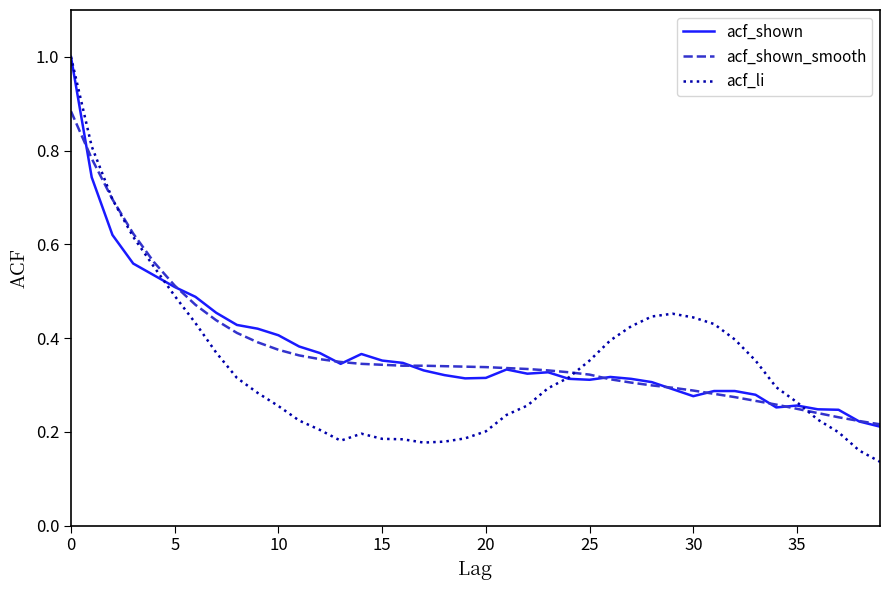

What is the maximum value shown in the chart?

1.0